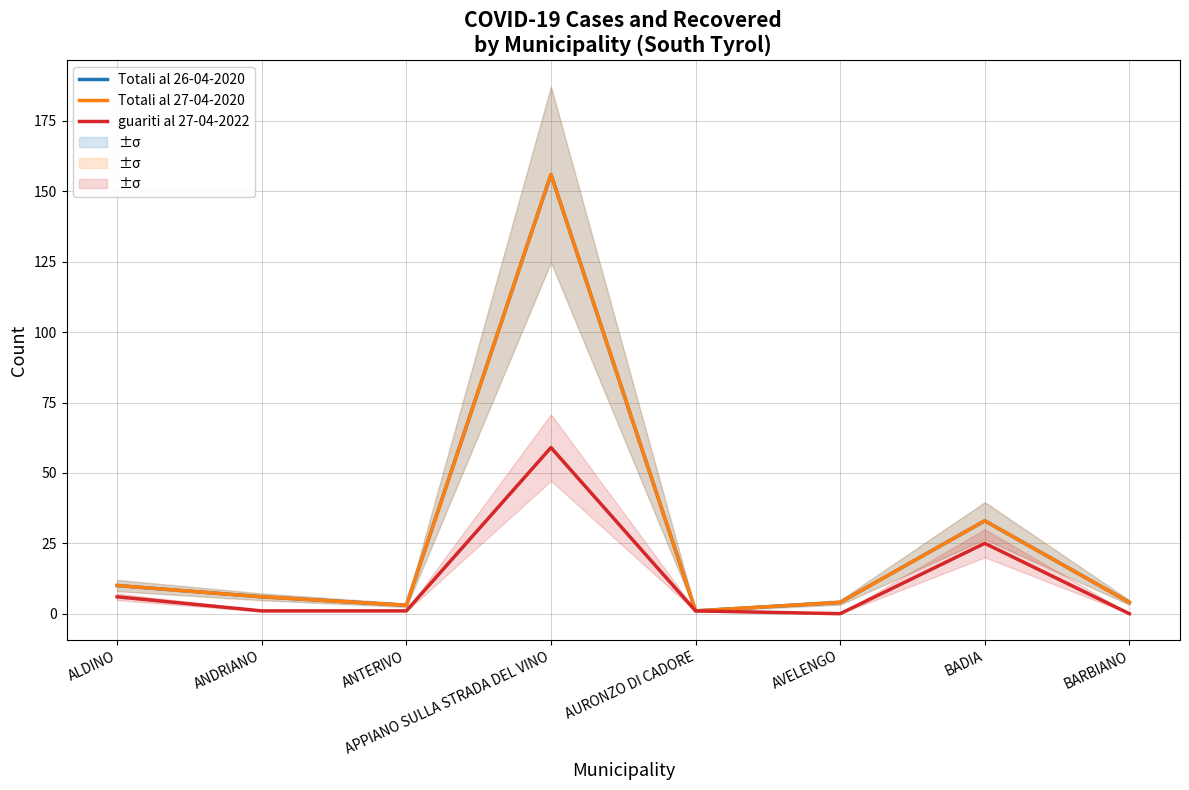

What is the difference between the maximum and minimum values in the Totali al 26-04-2020 series?

155